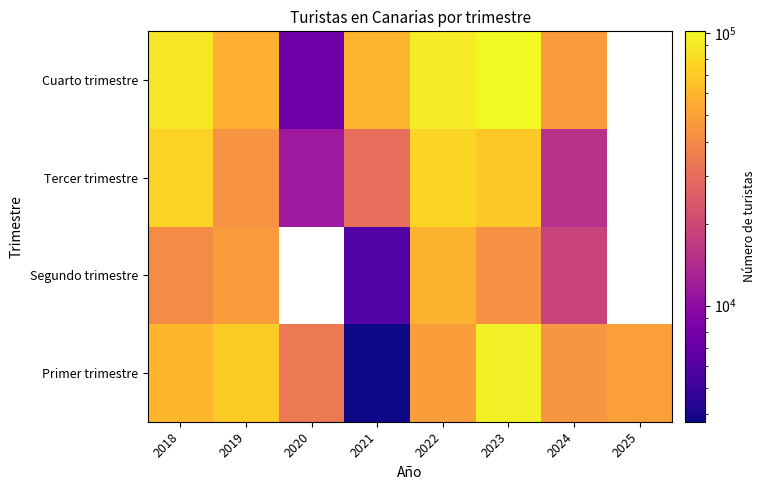

At which category does the chart reach its minimum across all series?

2021